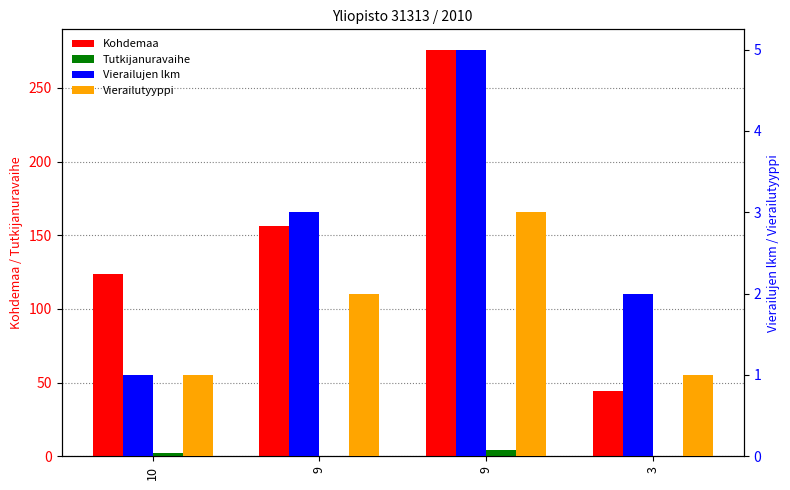

How many values in the Vierailutyyppi series exceed 2?

1